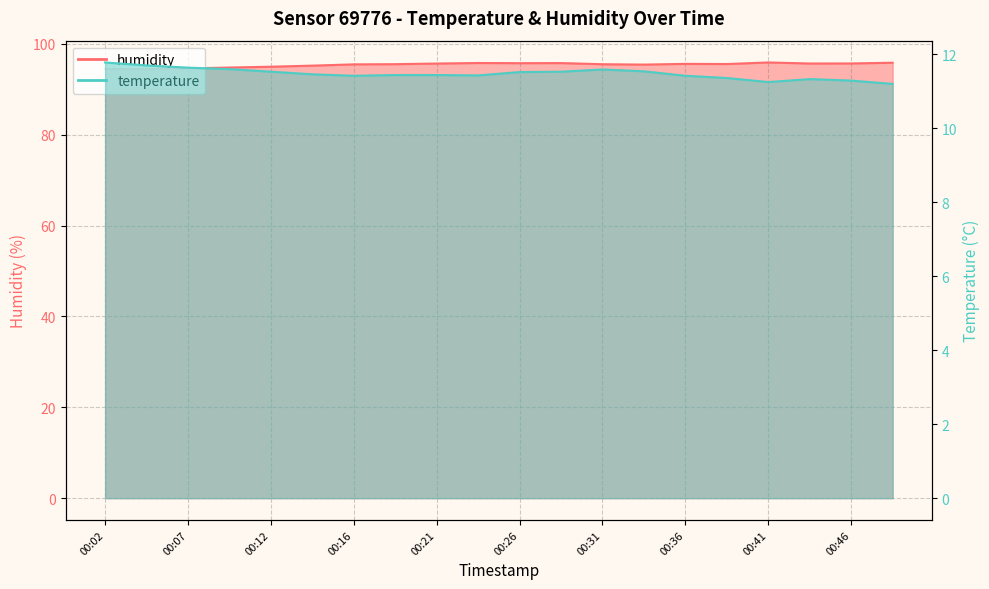

How many lines are shown in the chart?

2